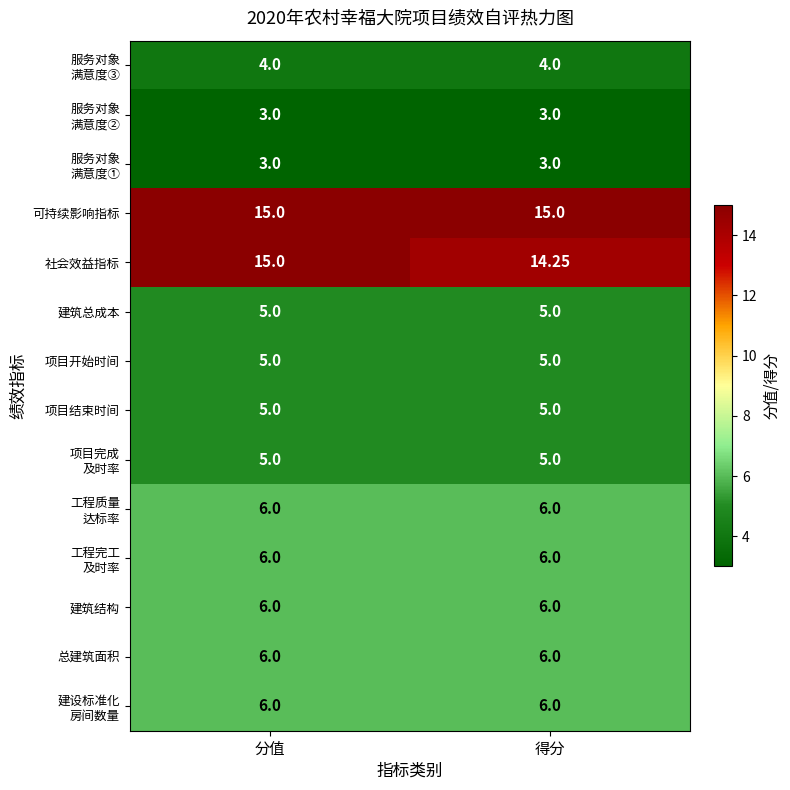

Which series has the widest spread of values?

社会效益指标